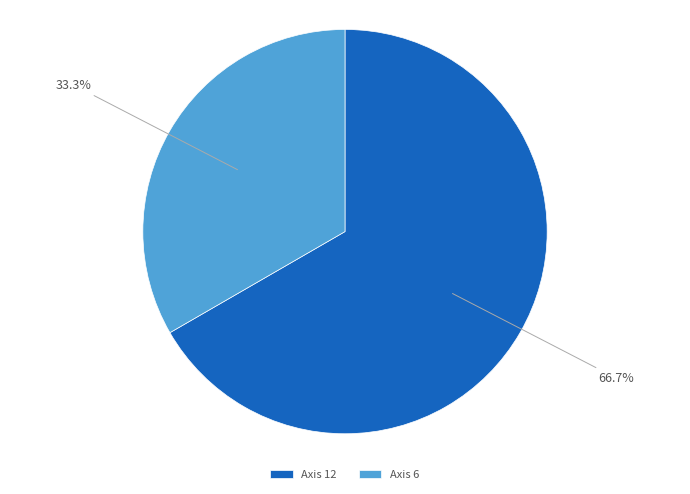

Which slice is the largest?

Axis 12